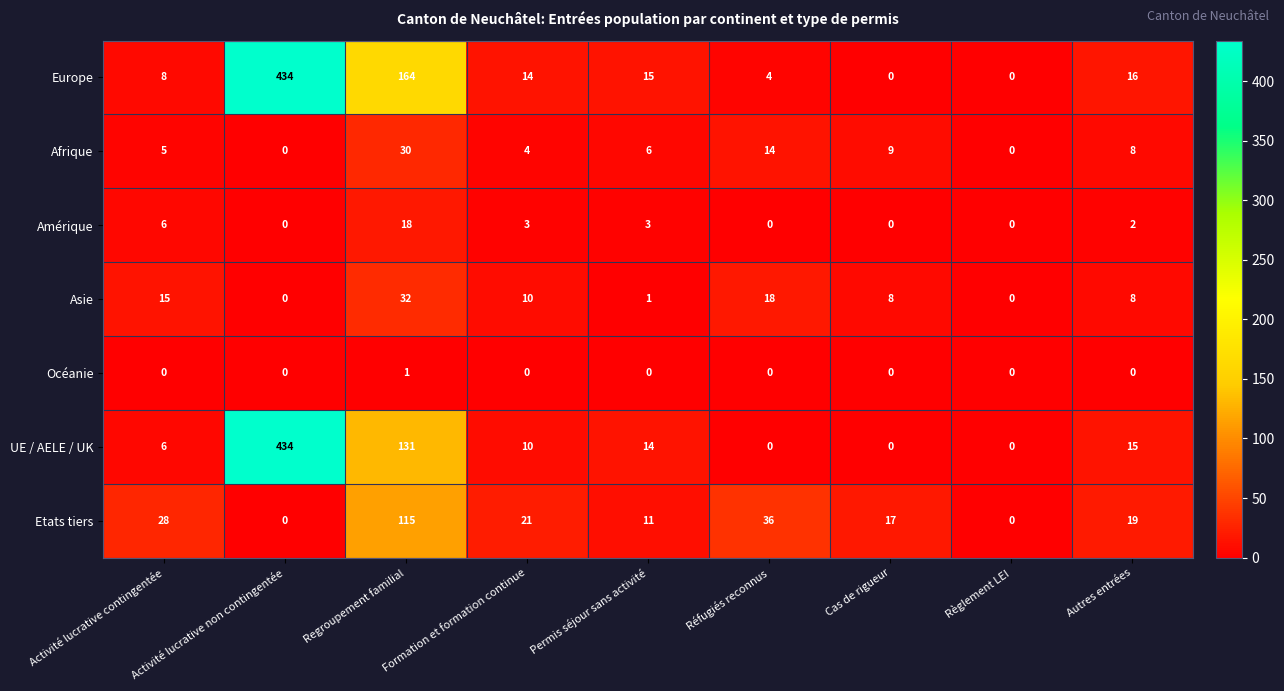

How many data points does each series have?

9